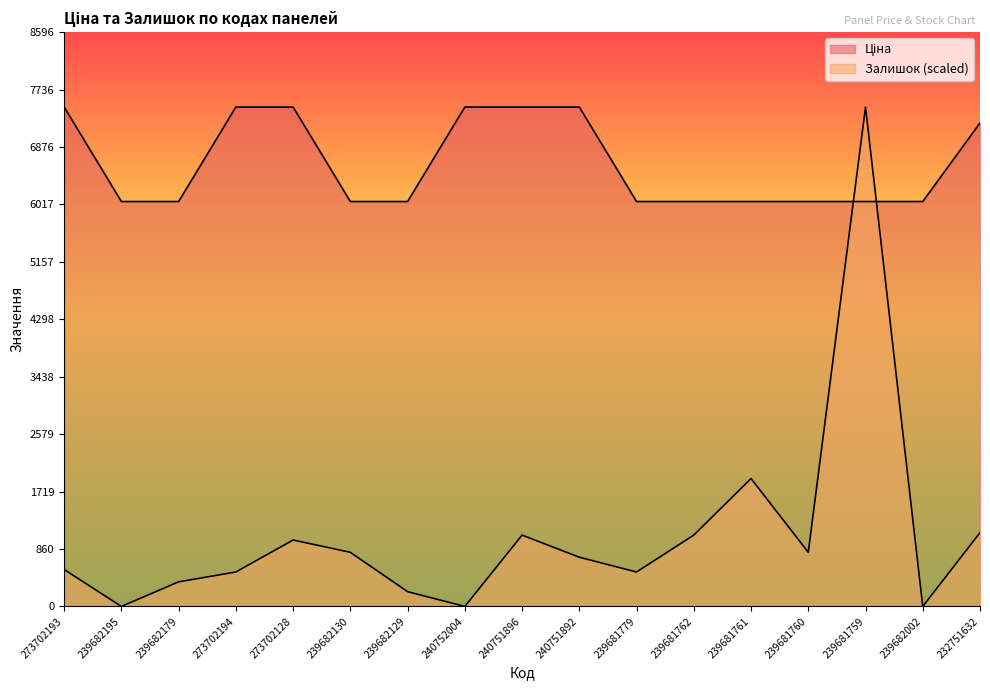

After their last crossing, which series has the higher values: Залишок or Ціна?

Ціна